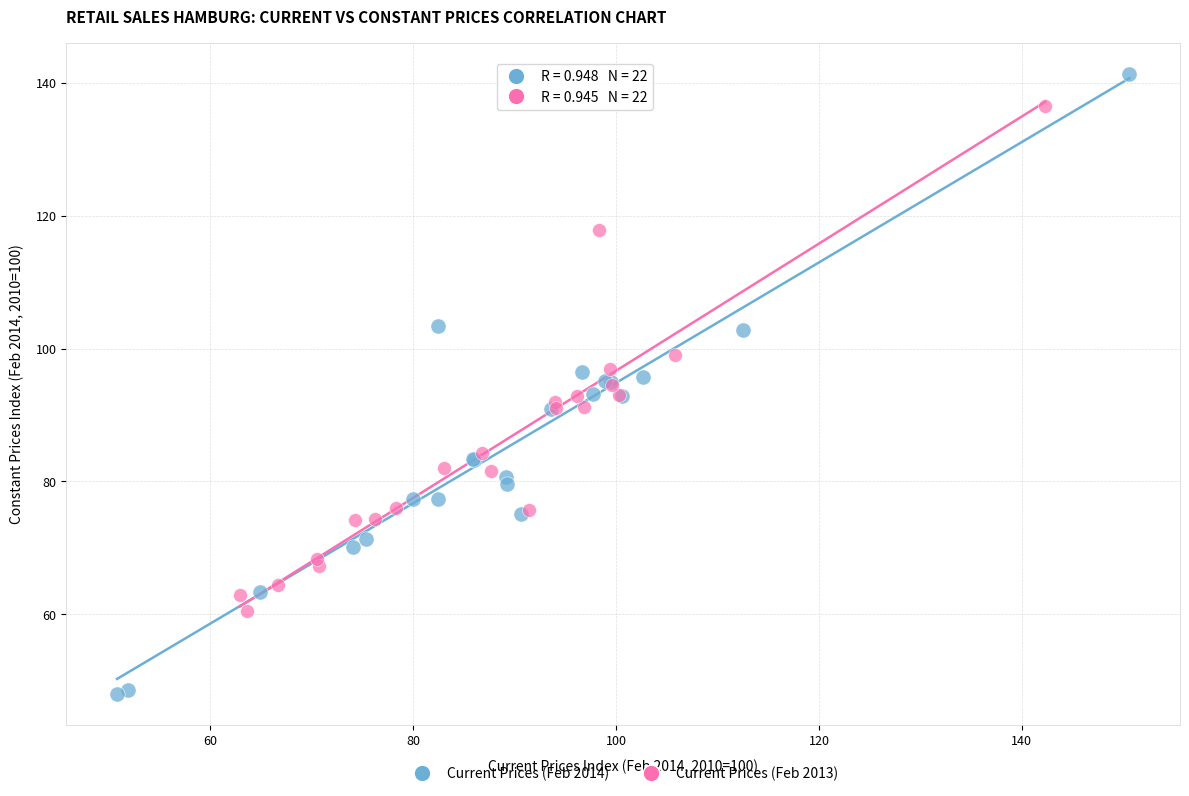

Which series reaches the maximum Y coordinate?

Current Prices (Feb 2014)